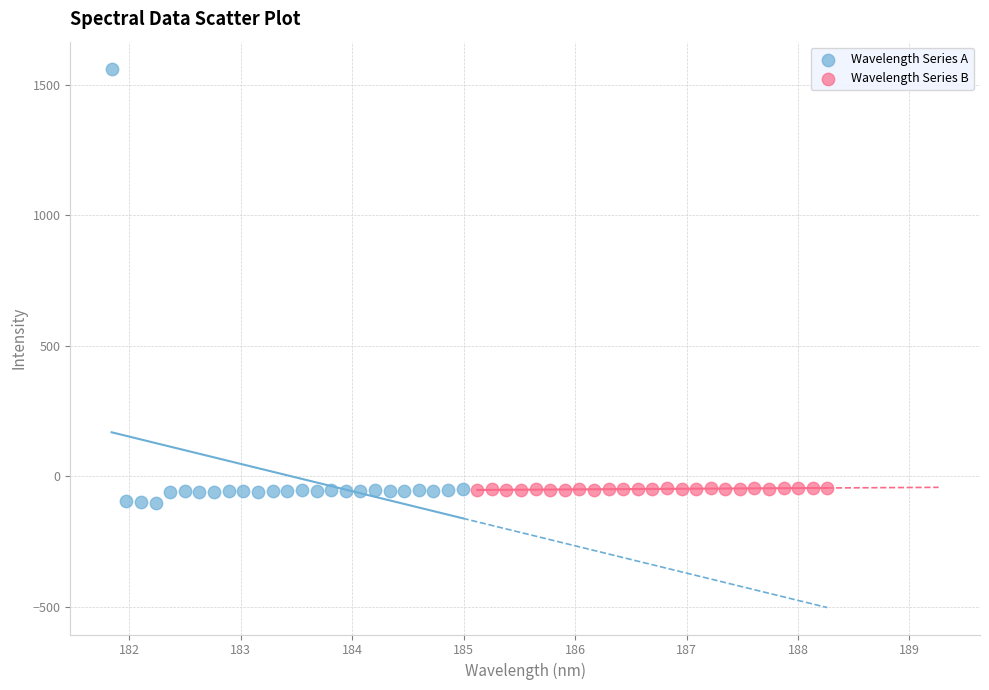

Which series has the widest spread of Y values?

Wavelength Series A